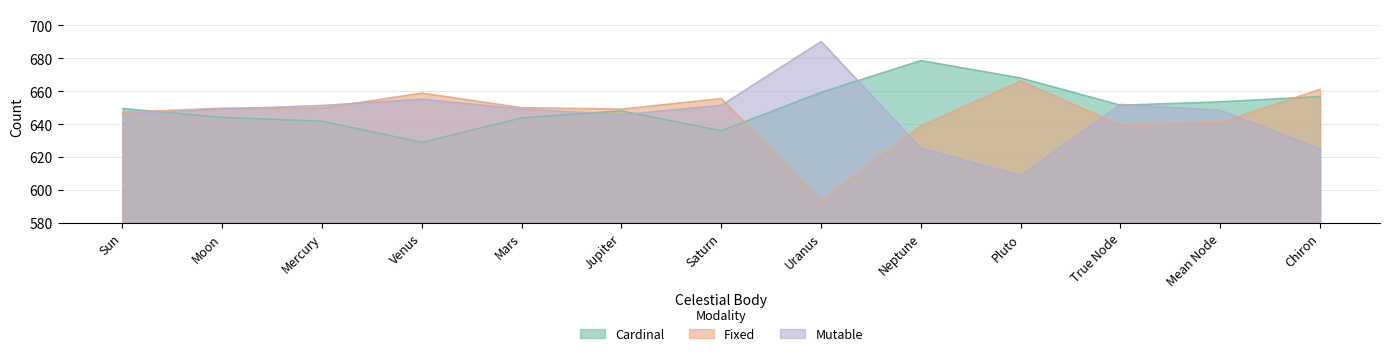

Which label corresponds to the smallest value in the chart?

Uranus